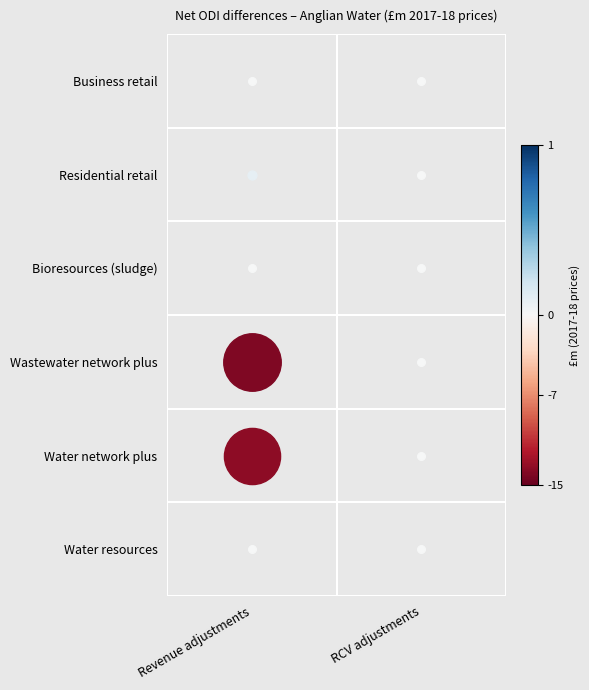

What is the sum of the Water network plus values at Revenue adjustments and RCV adjustments?

-13.4